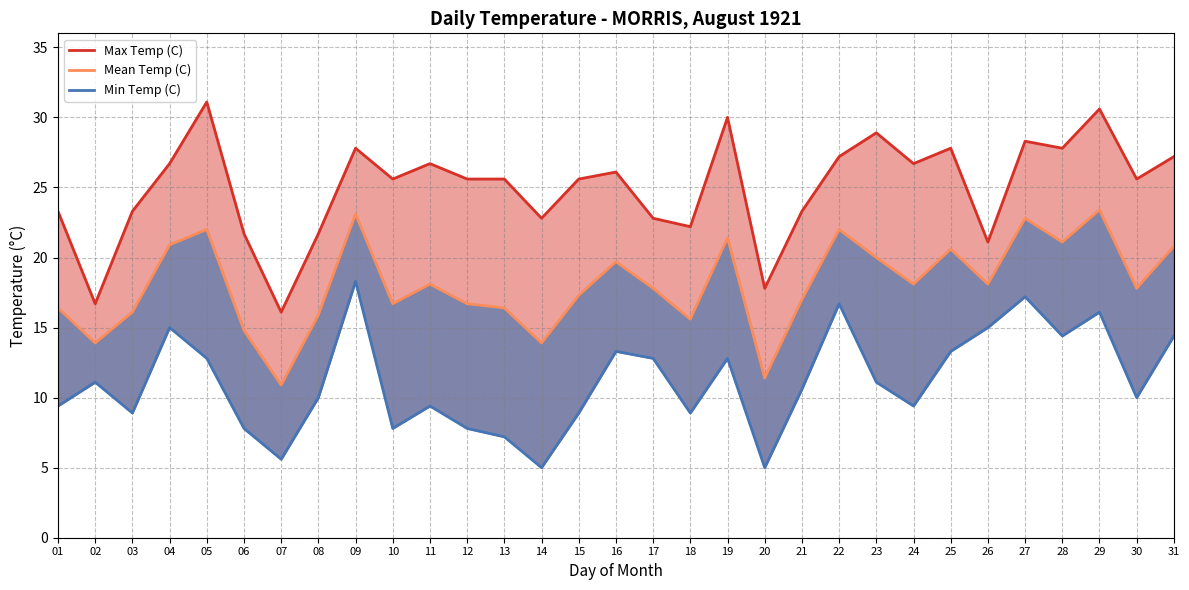

What is the difference between the highest and lowest values at 04?

11.7